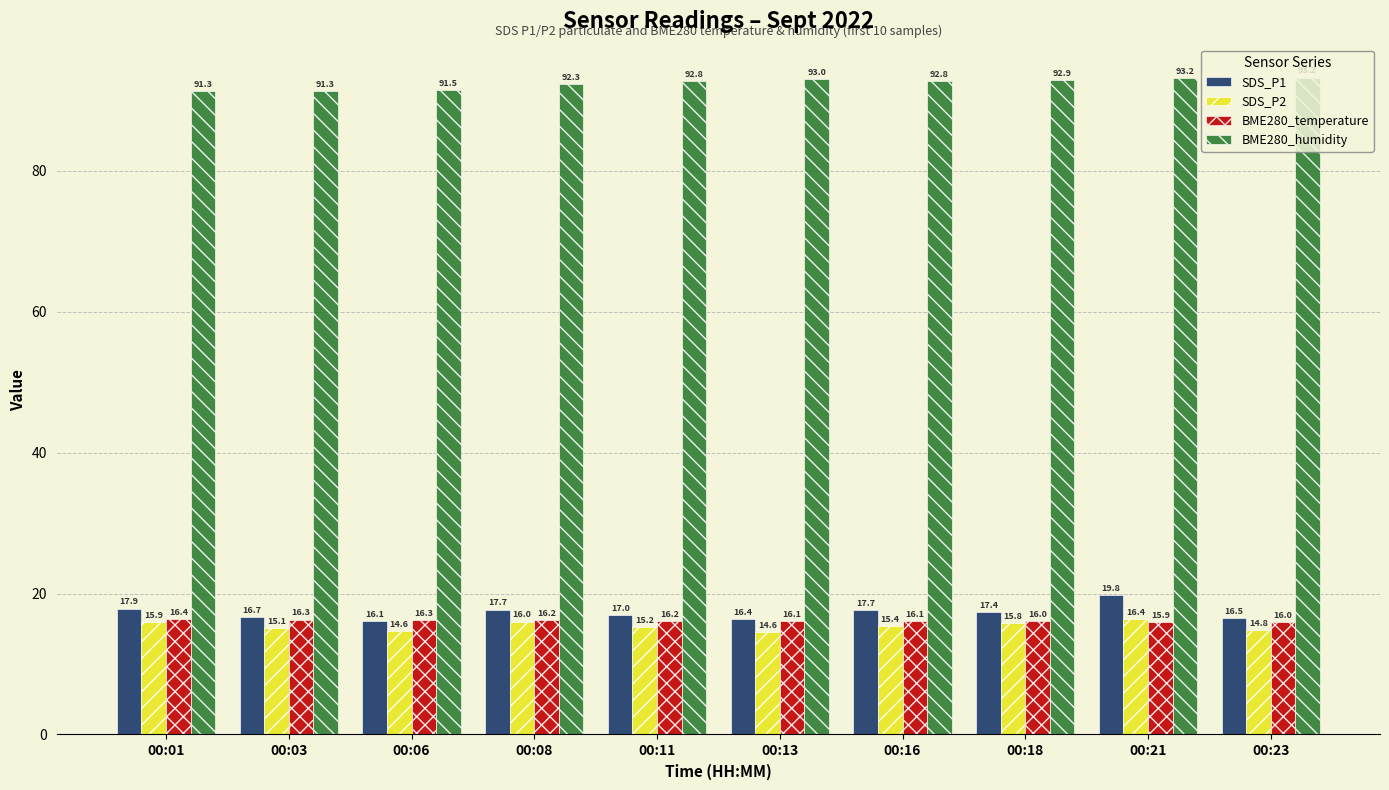

Which series has the widest spread of values?

SDS_P1